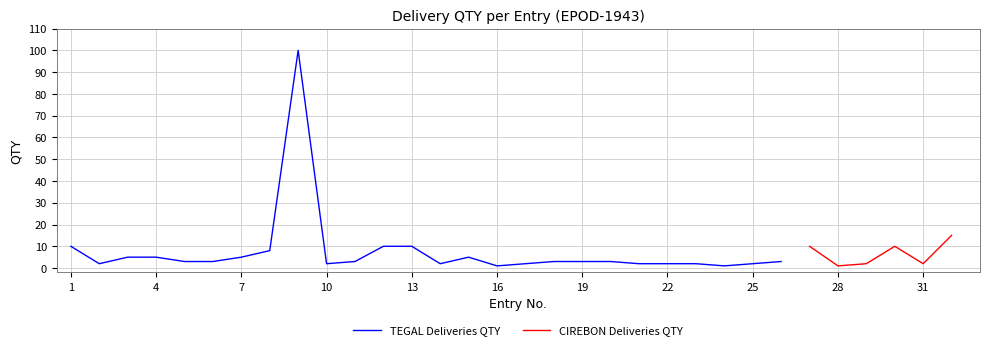

What is the sum of all Row Number values?

528